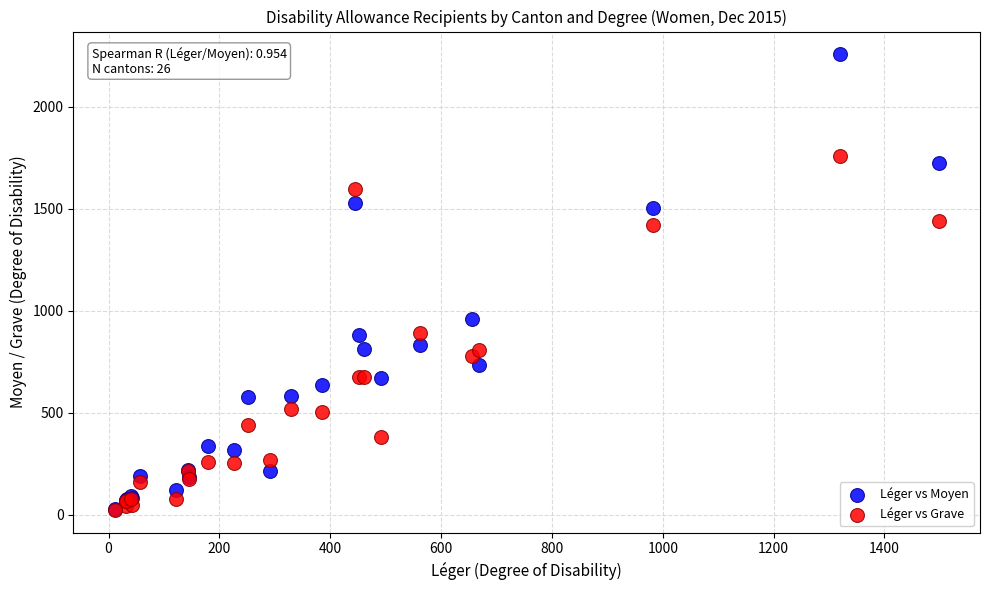

In the Léger vs Moyen series, what Y value is closest to 1142?

959